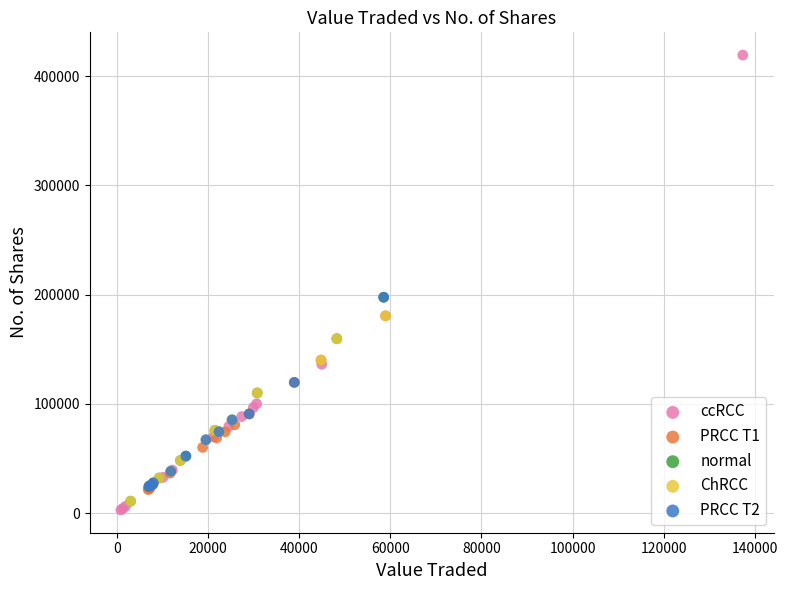

Which series reaches the minimum Y coordinate?

ccRCC